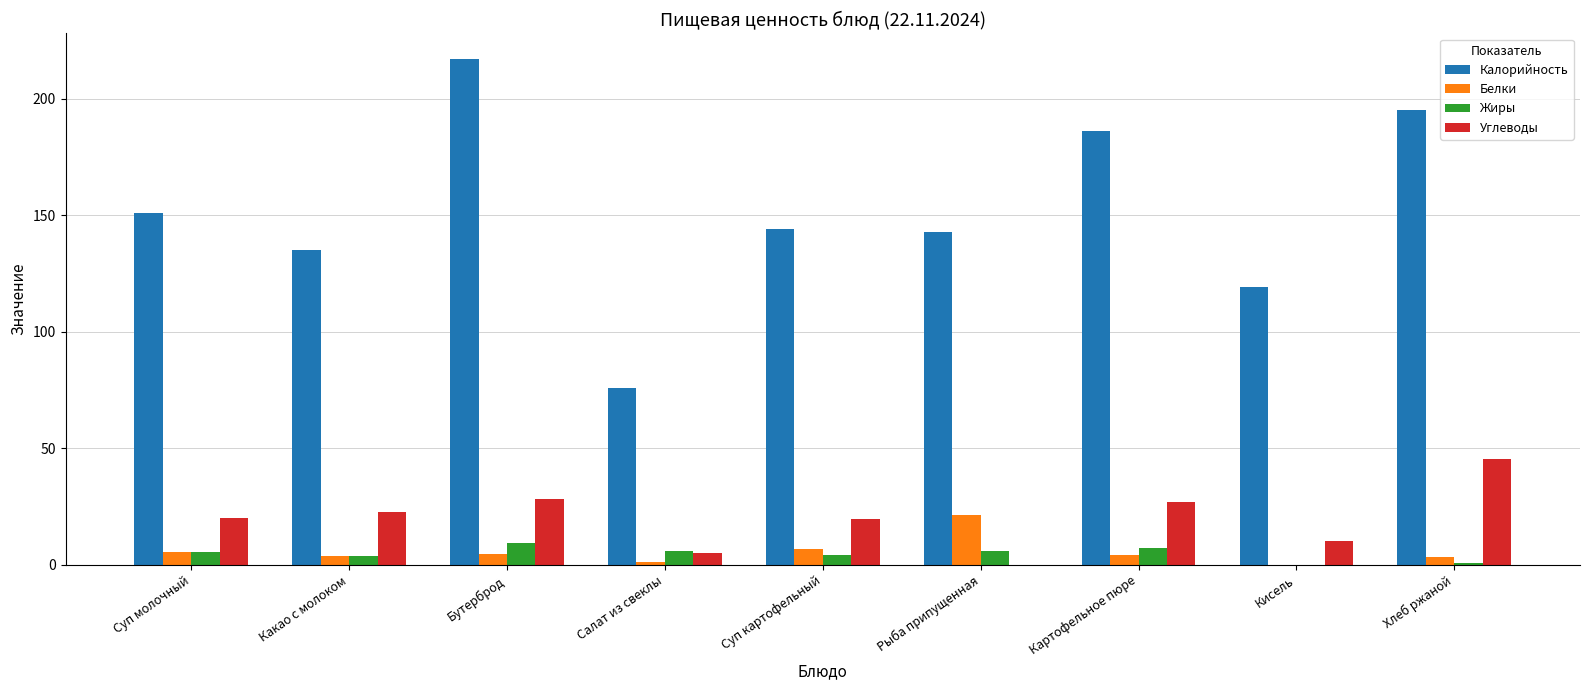

Which category has the highest value in the Калорийность series?

Бутерброд